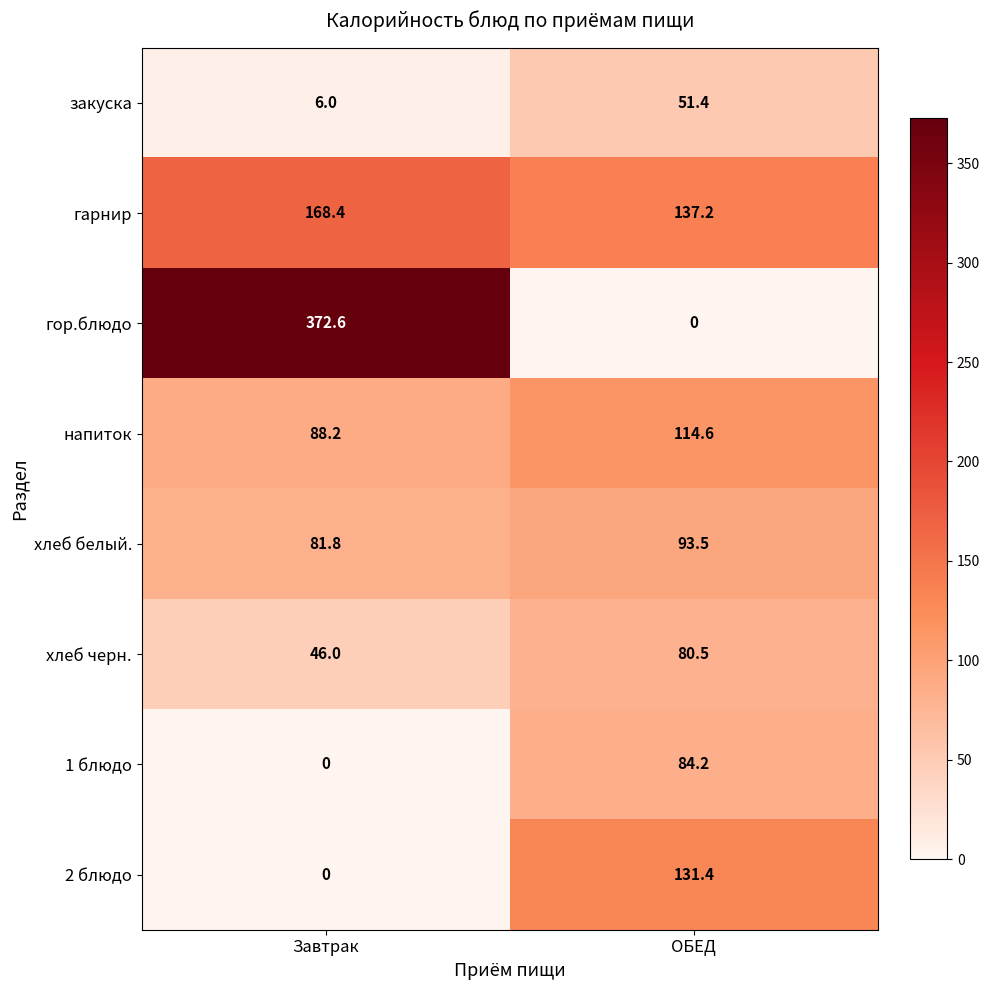

Which series has the widest spread of values?

гор.блюдо